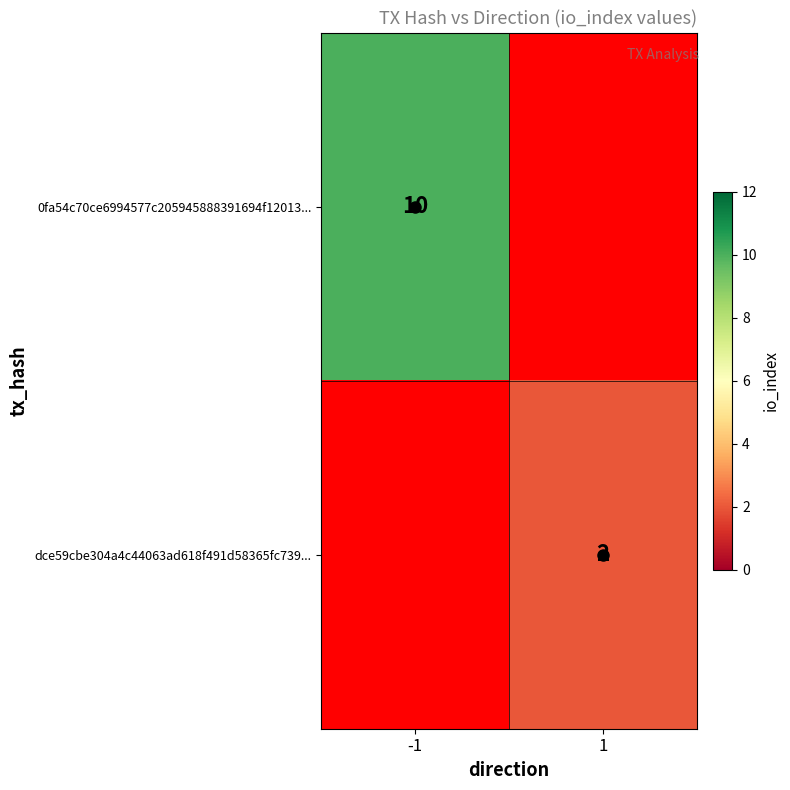

The value of 0fa54c70ce6994577c205945888391694f12013... at -1 is 14. True or false?

False